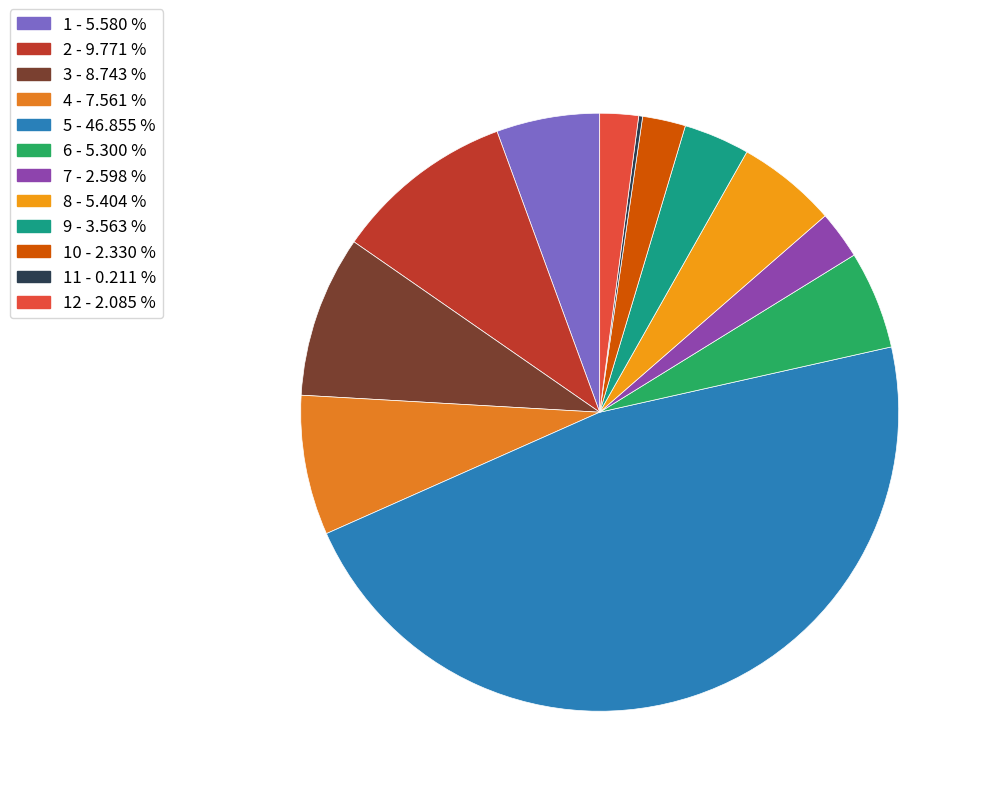

Rank the categories by value from highest to lowest.

5, 2, 3, 4, 1, 8, 6, 9, 7, 10, 12, 11